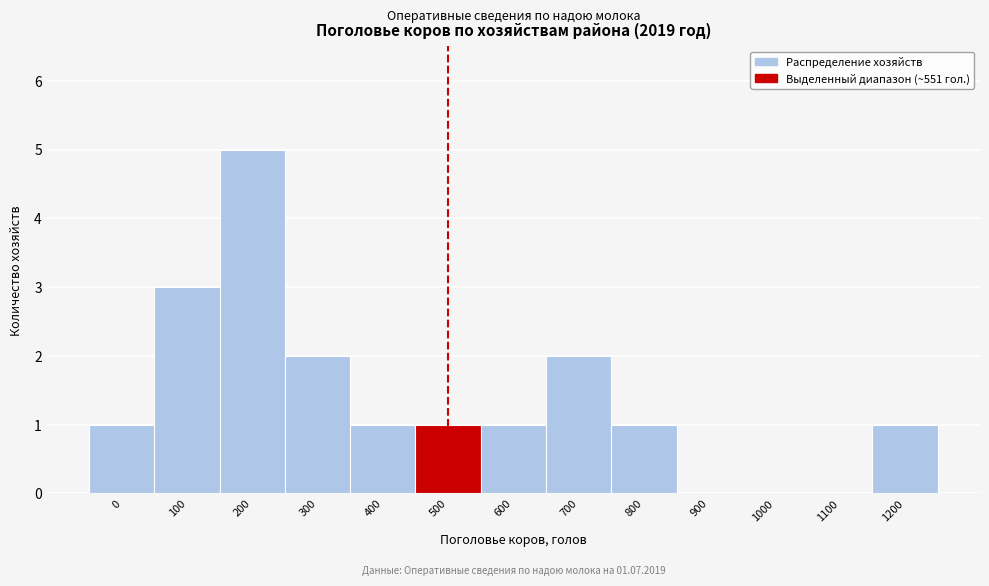

Reading left to right, list all the values displayed in this chart.

0=1	100=3	200=5	300=2	400=1	500=1	600=1	700=2	800=1	900=0	1000=0	1100=0	1200=1